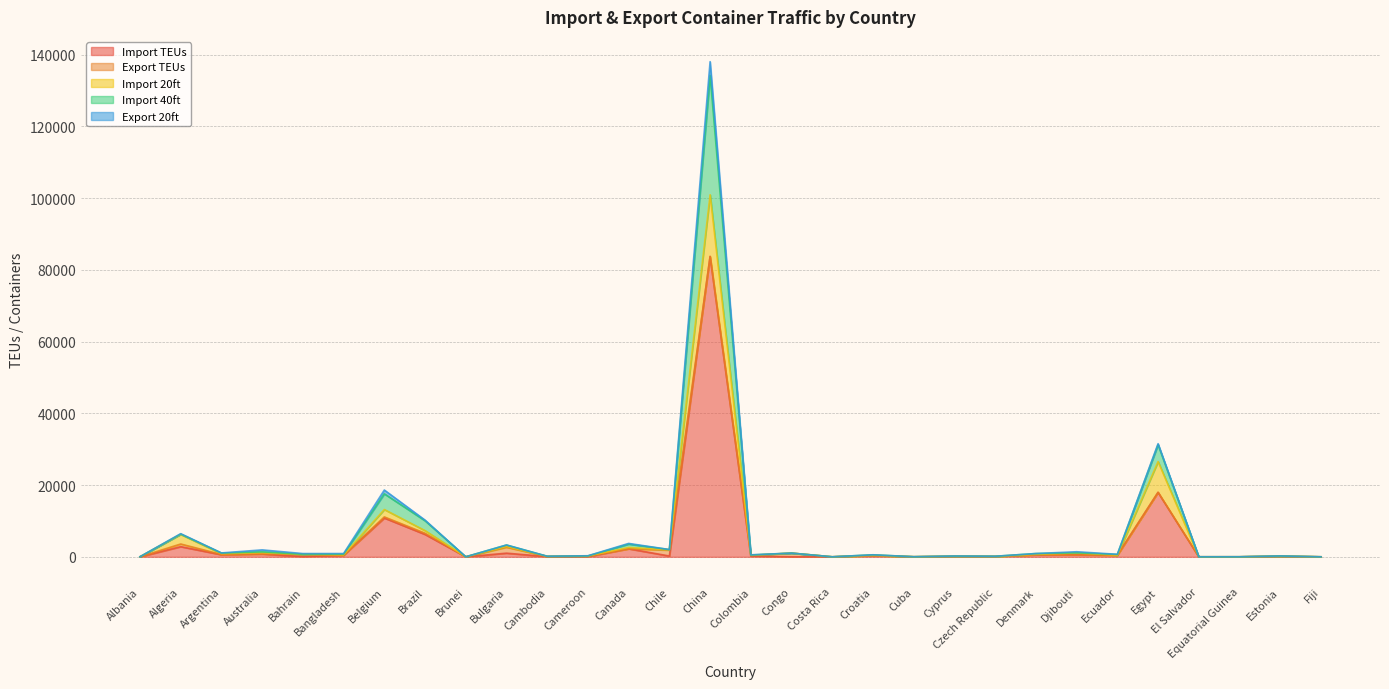

How many values in Import 40ft are above zero?

29